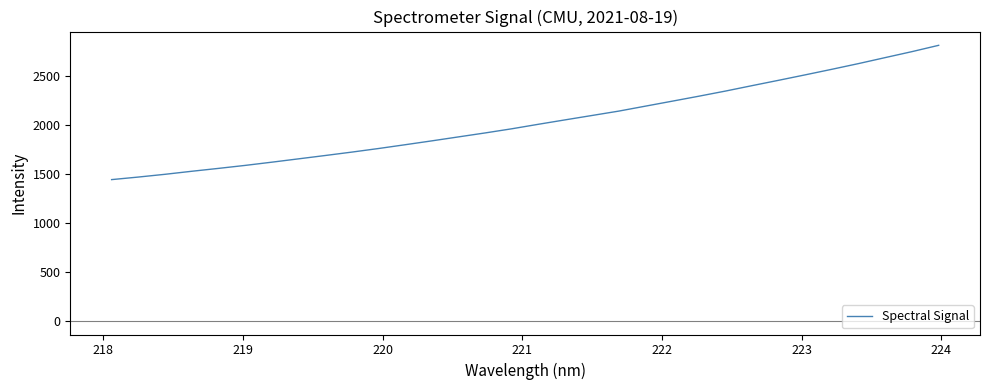

What is the difference between the maximum and minimum values?

1372.4